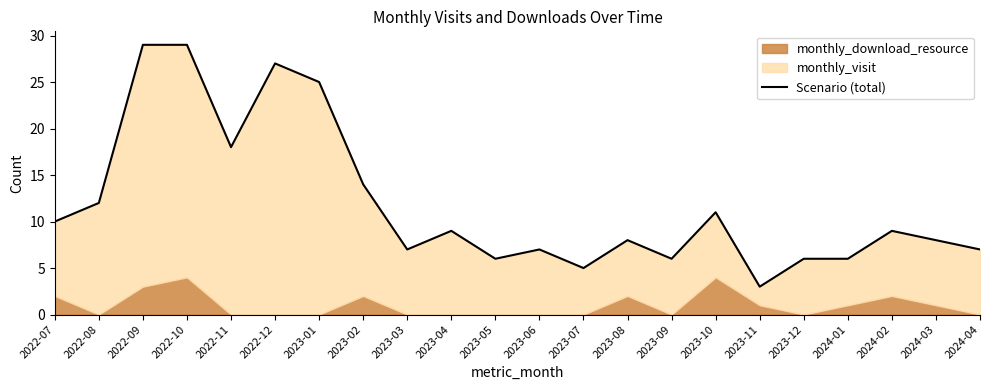

Read the value at 2023-03, to the nearest 10.

10